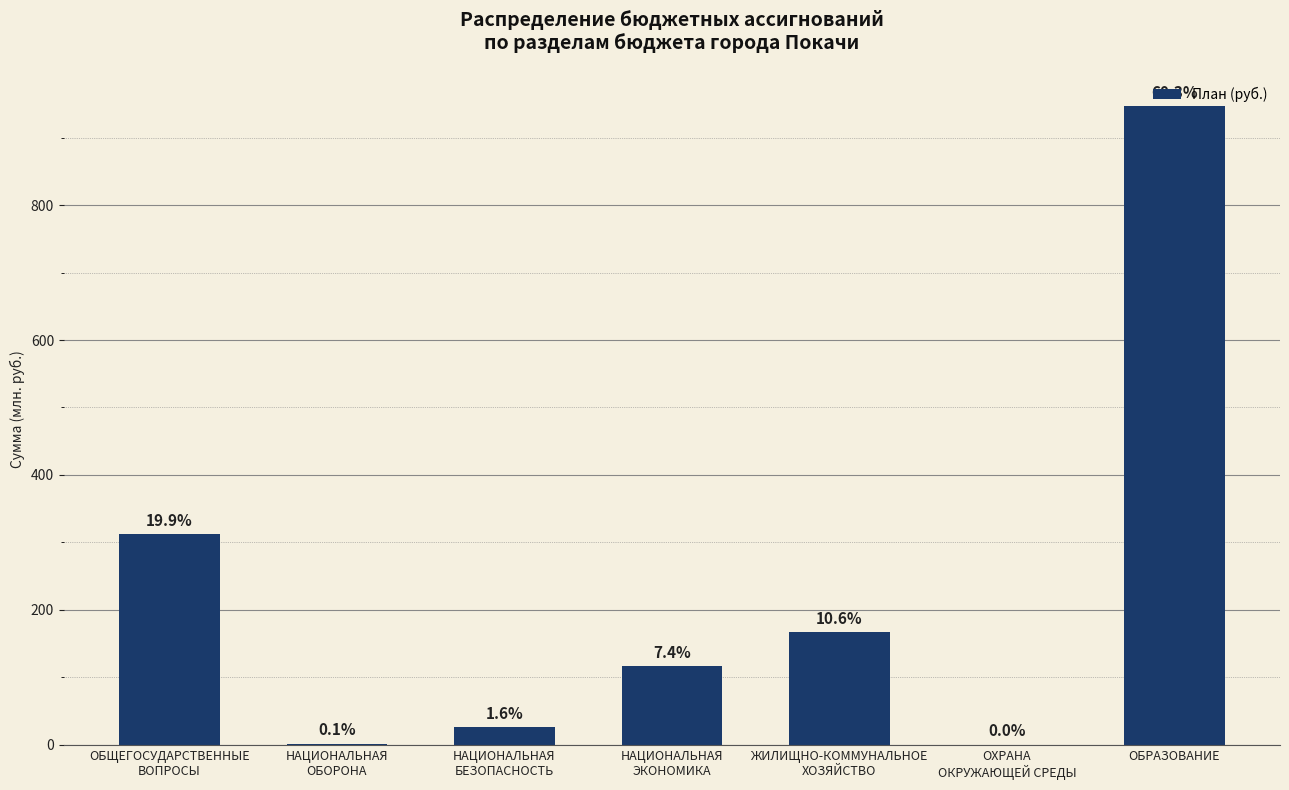

What is the label of the 5th bar from the left?

ЖИЛИЩНО-КОММУНАЛЬНОЕ
ХОЗЯЙСТВО